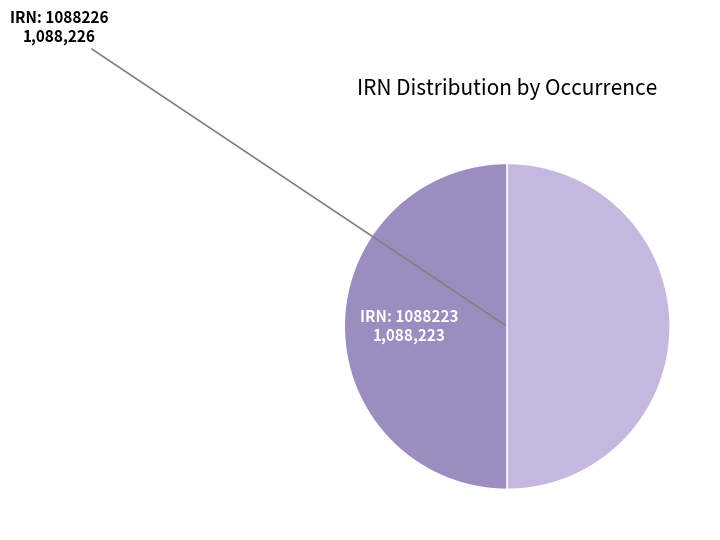

How many slices are in this pie chart?

2